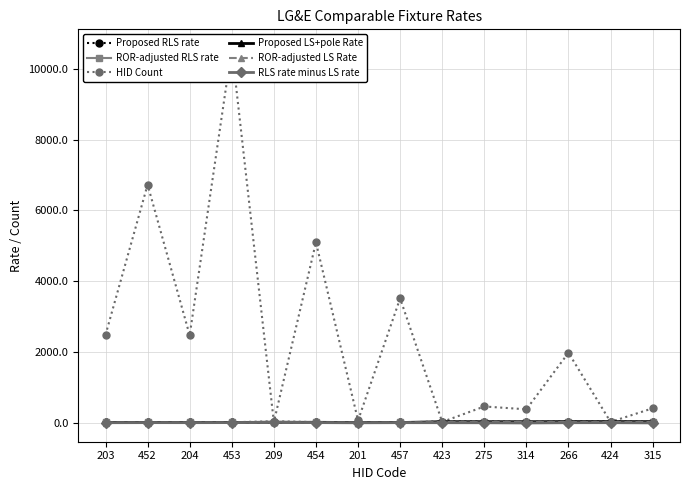

Is it true that ROR-adjusted RLS rate equals 12.3 at 457?

True